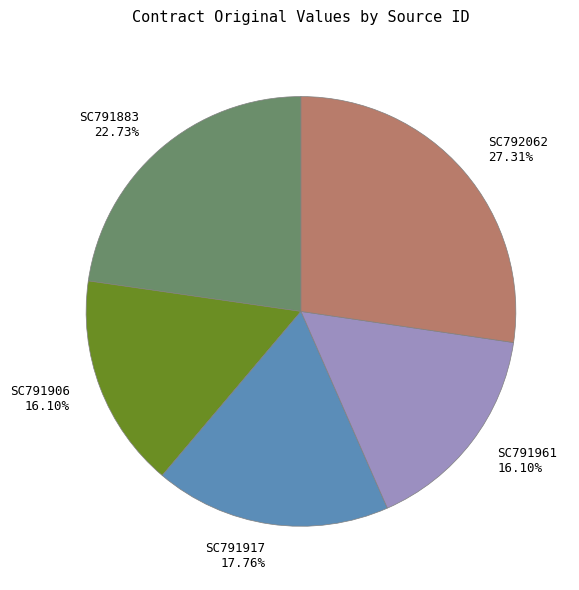

What percentage is the SC791917 slice, to the nearest percent?

18%